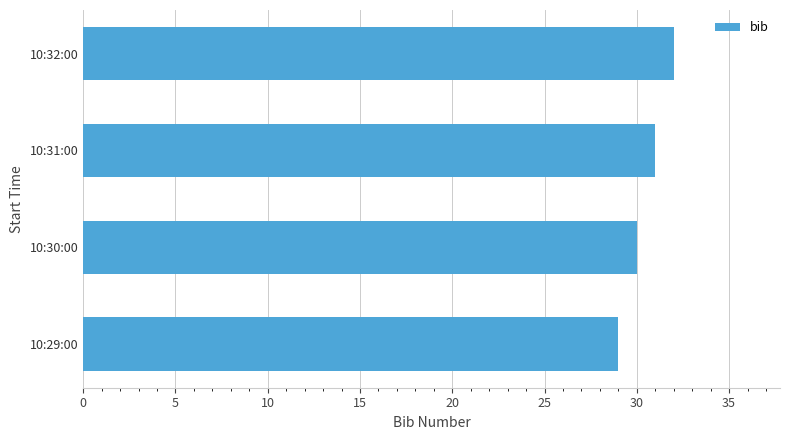

How many data points does each series have?

4